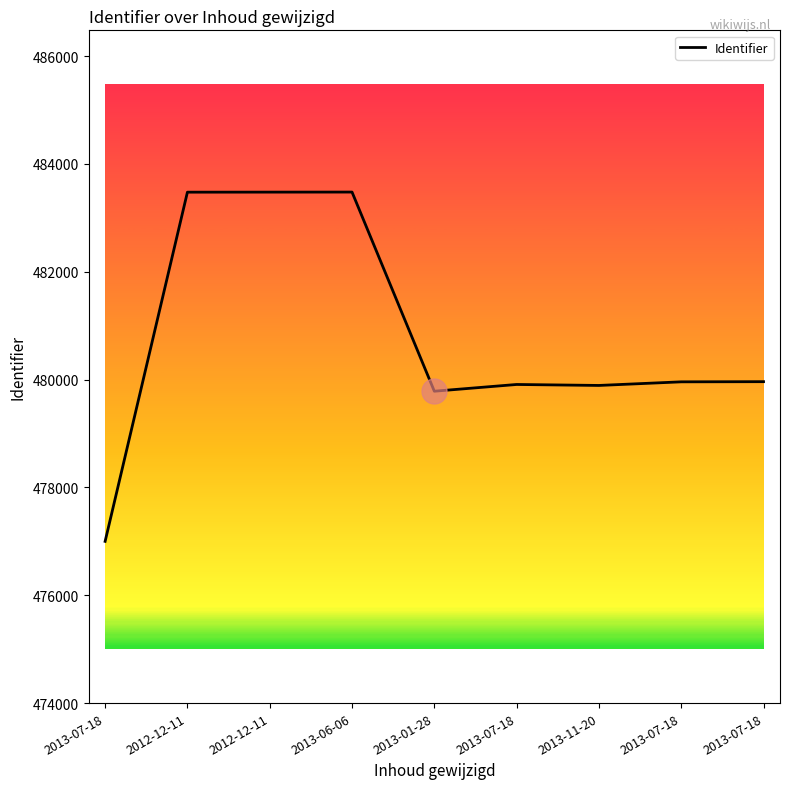

Where is the first local maximum?

2013-06-06